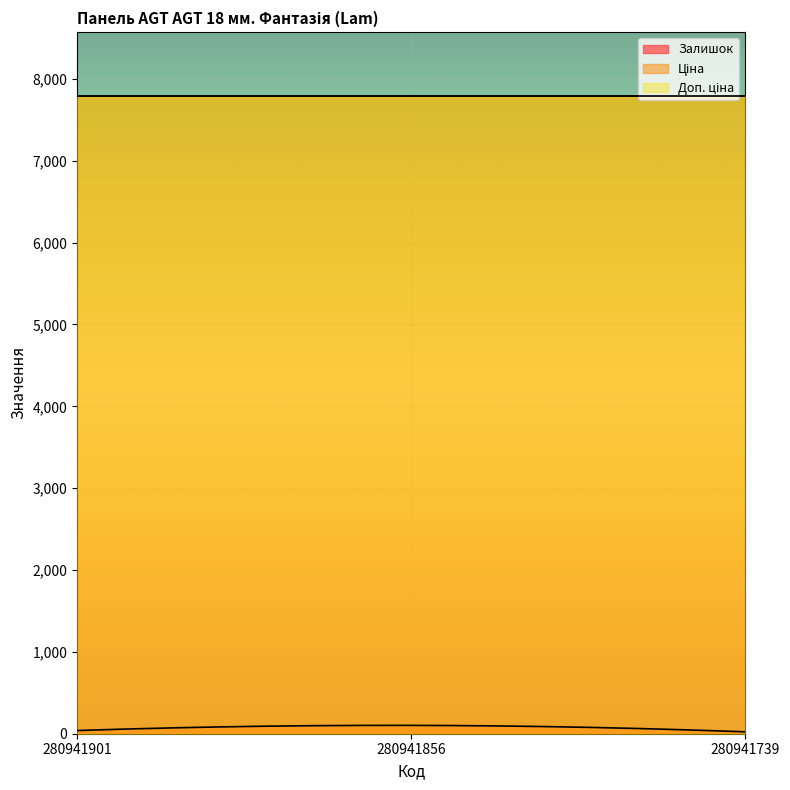

At 280941901, list the series in order from largest to smallest.

Ціна, Доп. ціна, Залишок